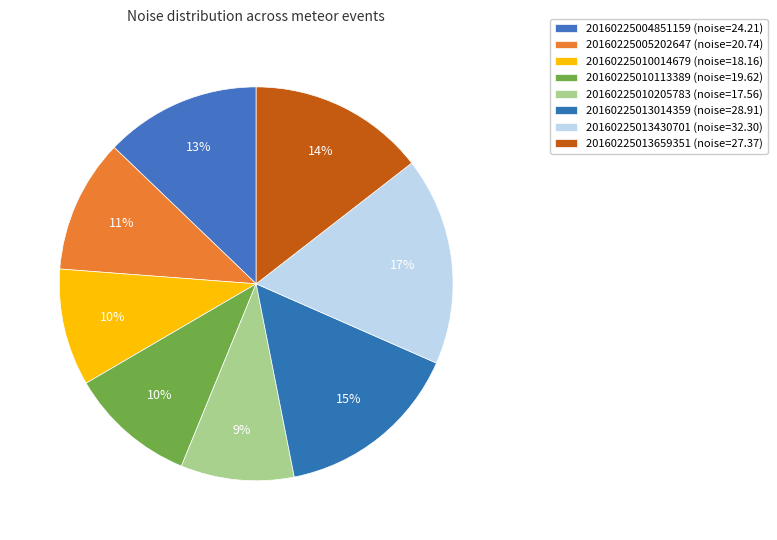

Which slice is the largest?

20160225013430701